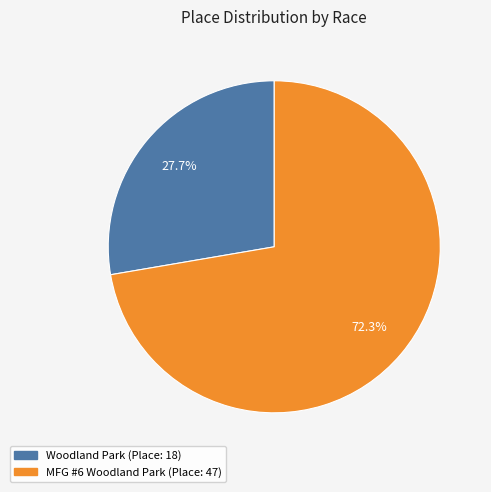

To the nearest percent, what portion does Woodland Park represent?

28%